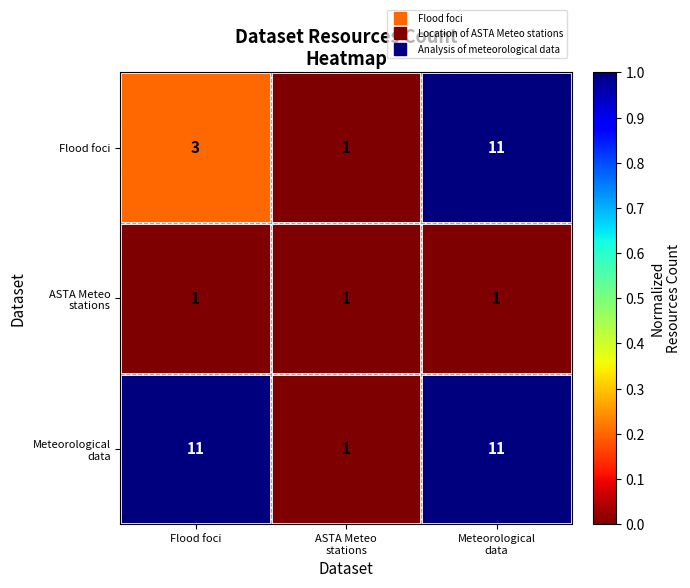

True or false: Flood foci has a value of 3 at Flood foci.

True